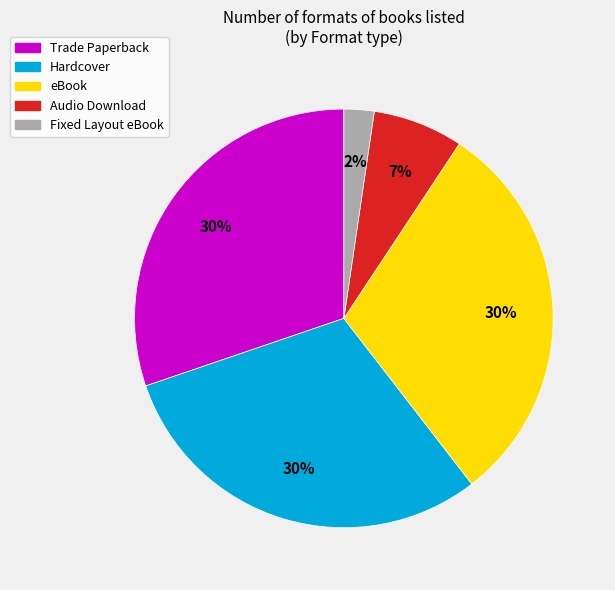

To the nearest percent, what is the difference between the largest and smallest slice percentages?

28%